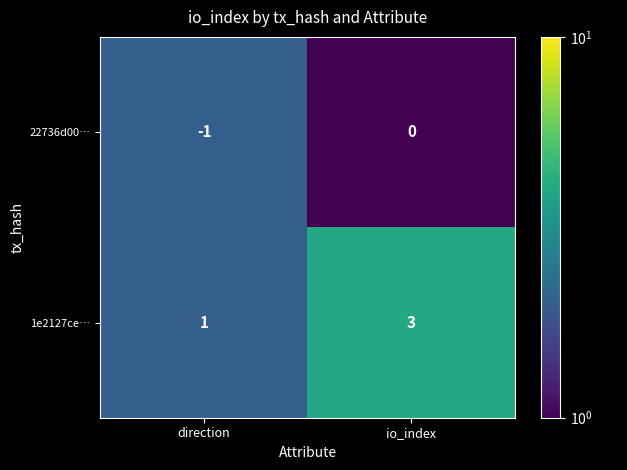

What is the sum of all 1e2127ce… values?

4